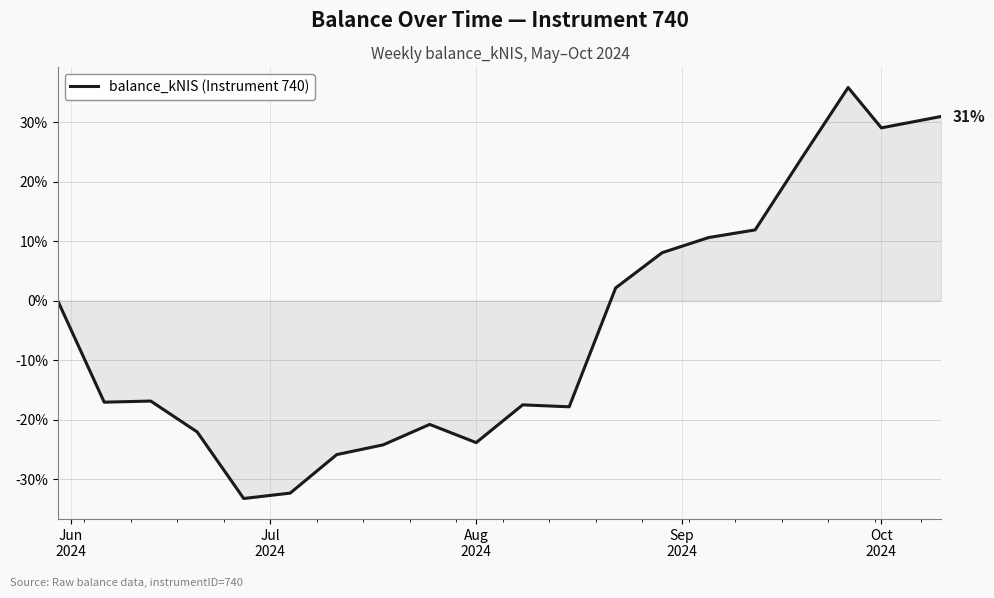

What is the difference between the maximum and minimum values?

69.1